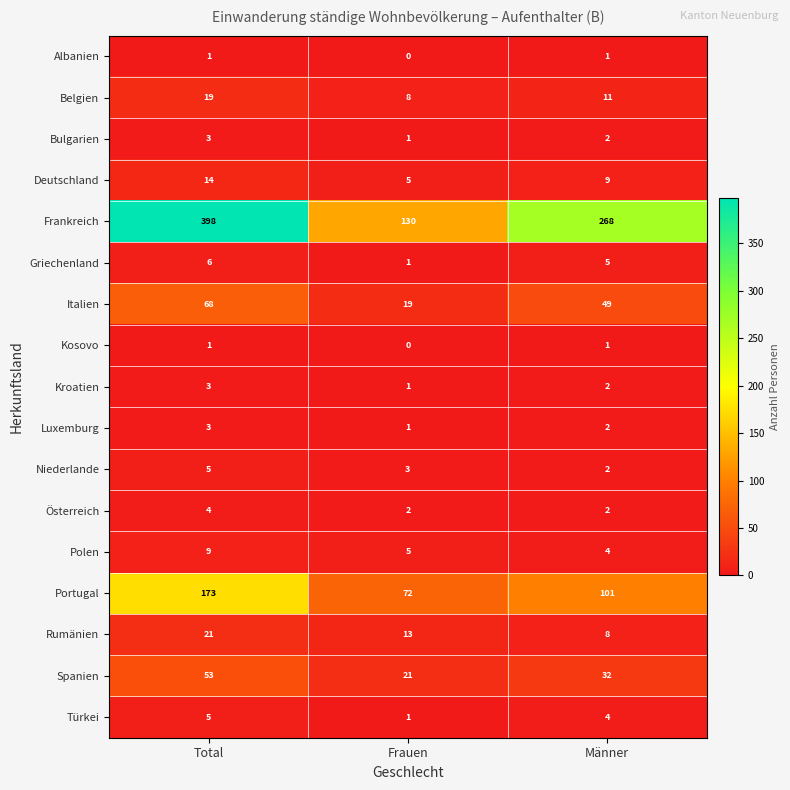

What is the sum of the Türkei values at Männer and Frauen?

5